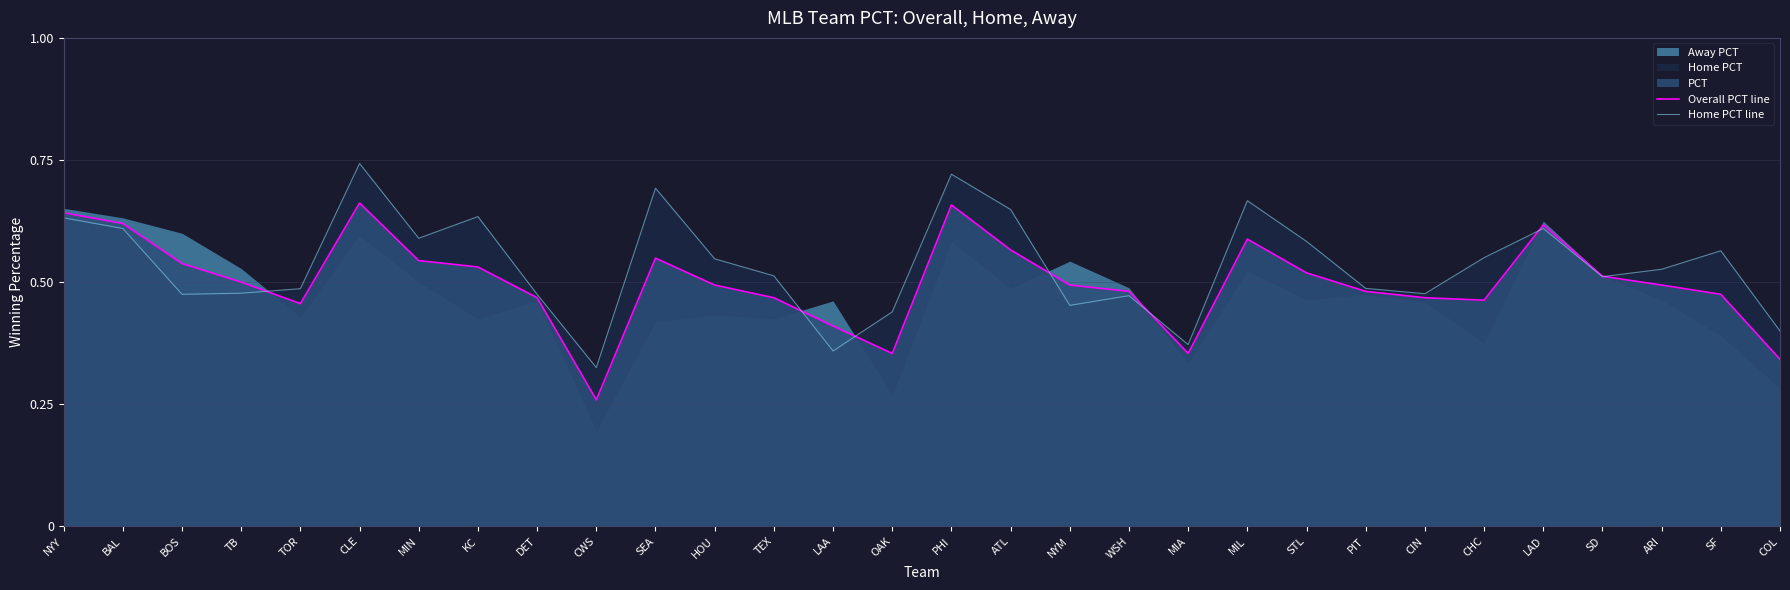

True or false: Overall PCT line has more than 2 interior local peaks.

True